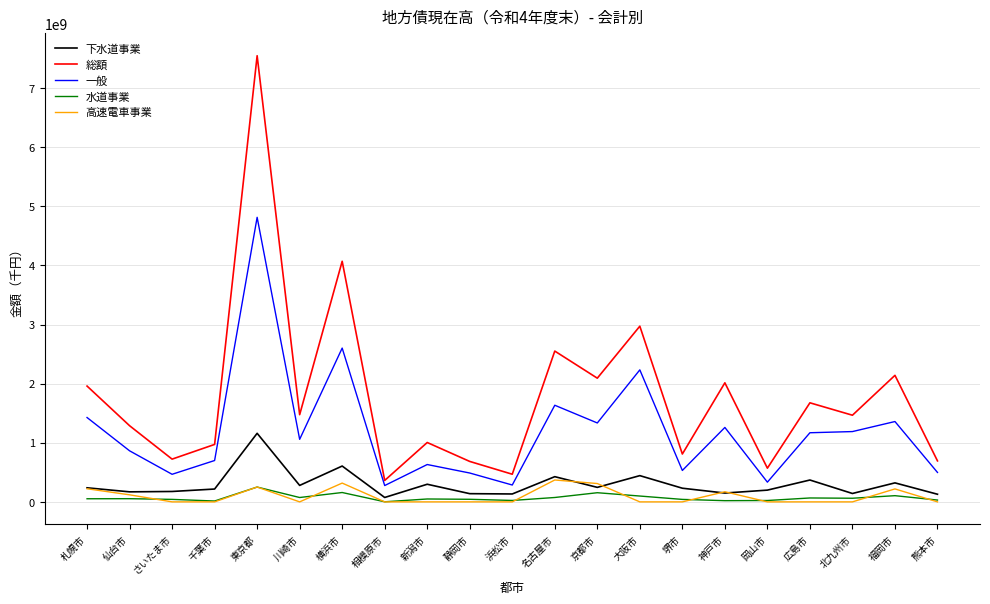

Is the value of 一般 at 広島市 greater than the value of 高速電車事業 at 仙台市?

Yes